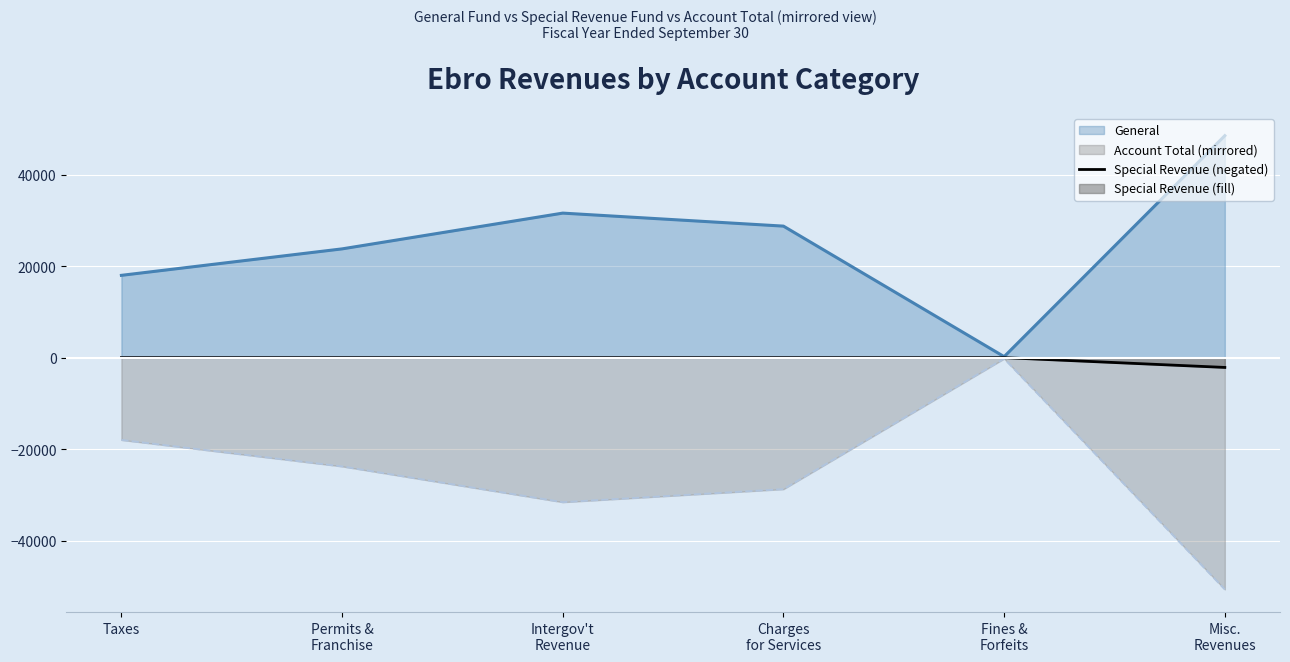

Which series changed the most between Intergov't
Revenue and Misc.
Revenues?

Account Total (dashed mirror)